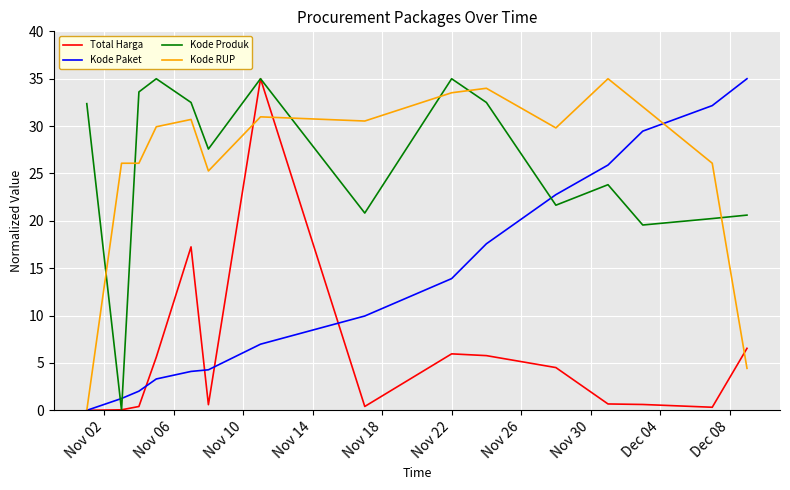

After their last crossing, which series has the higher values: Kode Produk or Kode RUP?

Kode Produk